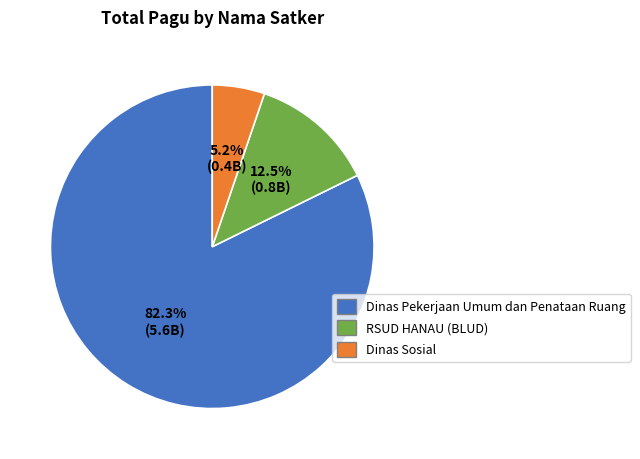

Does any single category account for the majority?

Yes